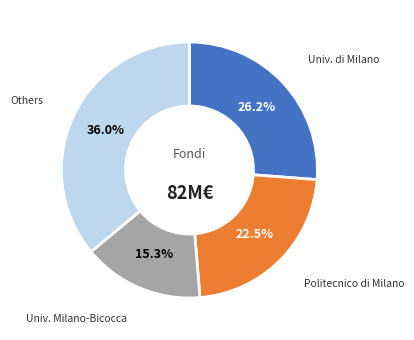

Count the number of slices in the pie.

4